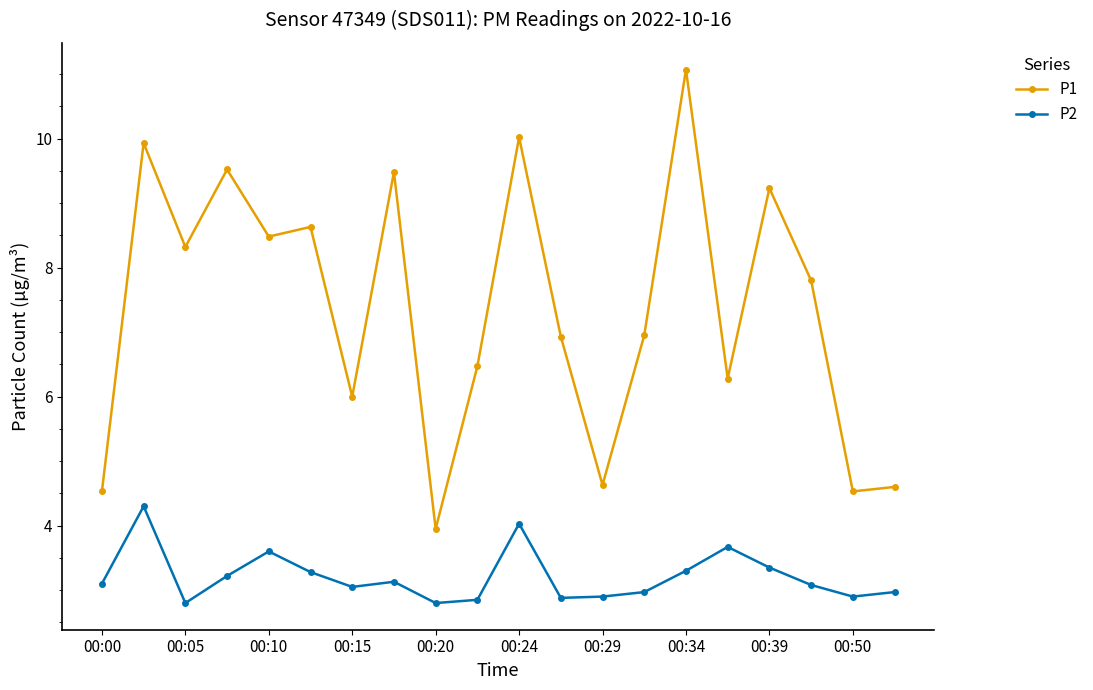

True or false: P1 and P2 intersect in this chart.

False